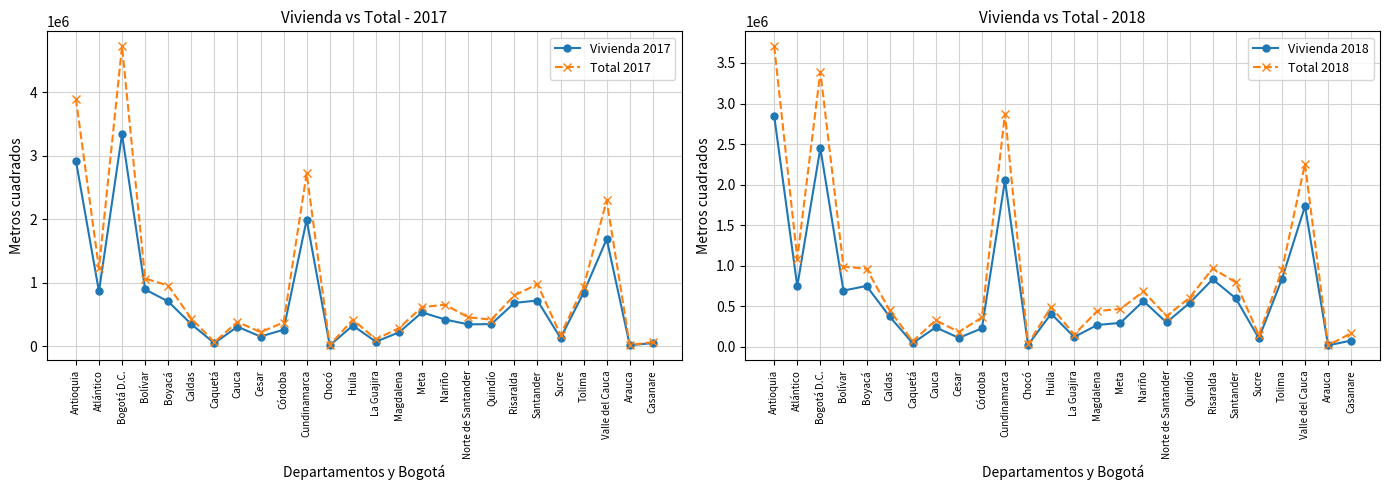

How many series are shown in this chart?

4